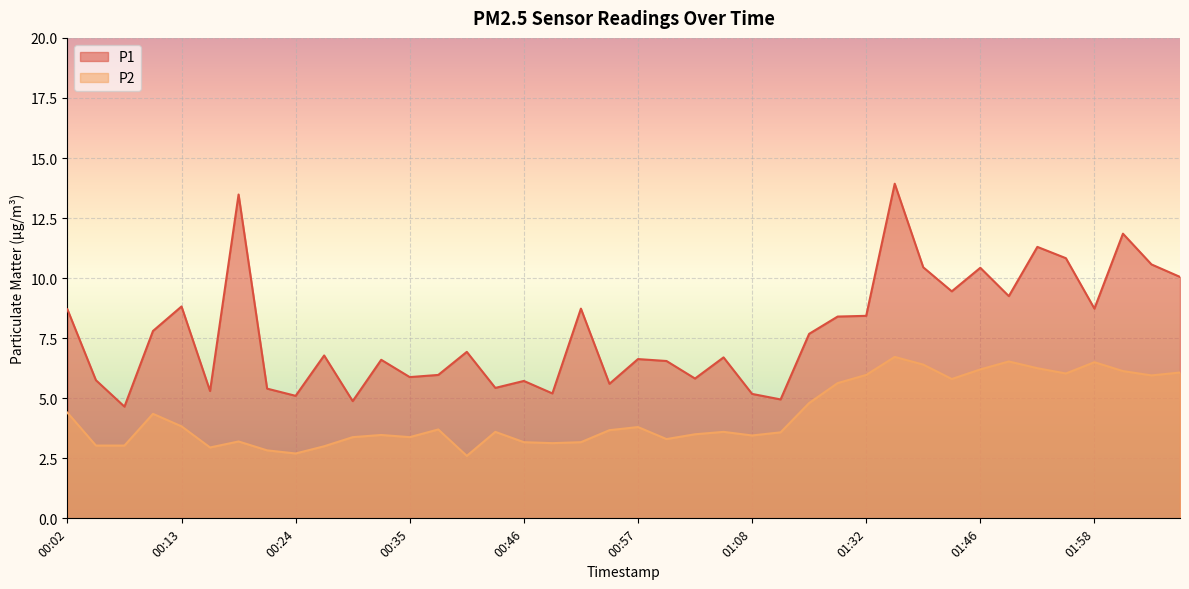

True or false: P2 has more than 2 interior local peaks.

True